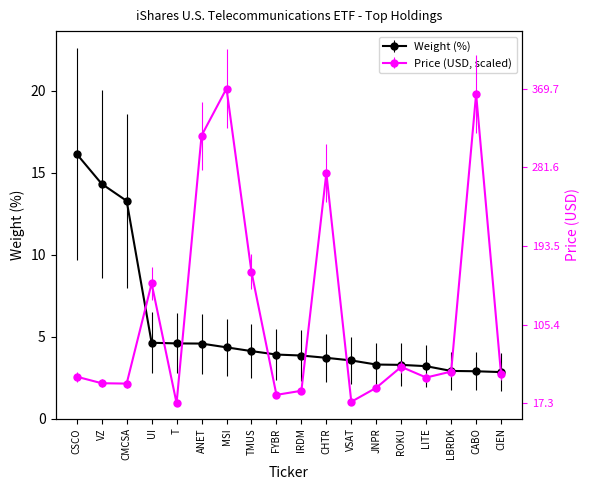

At which label does Weight (%) first exceed 3?

CSCO